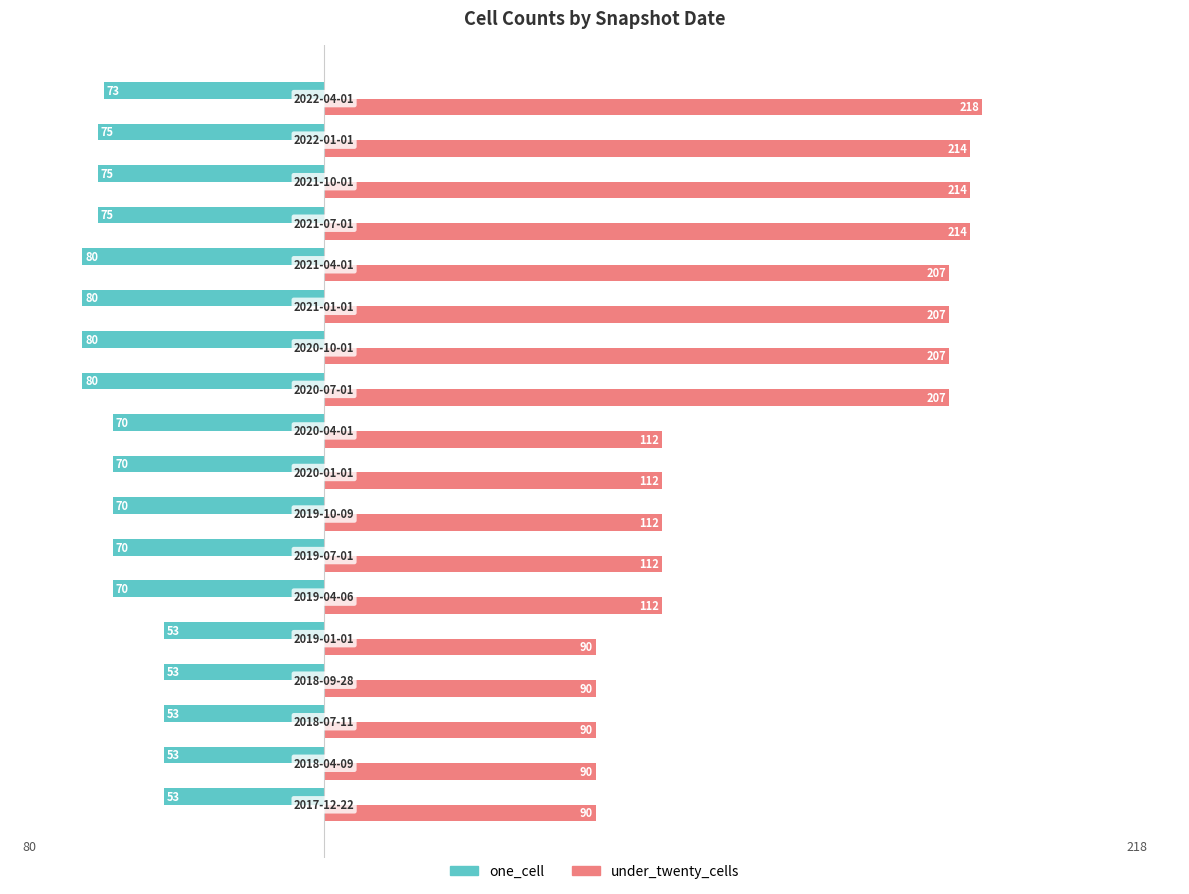

How many data points in under_twenty_cells are less than 112?

5